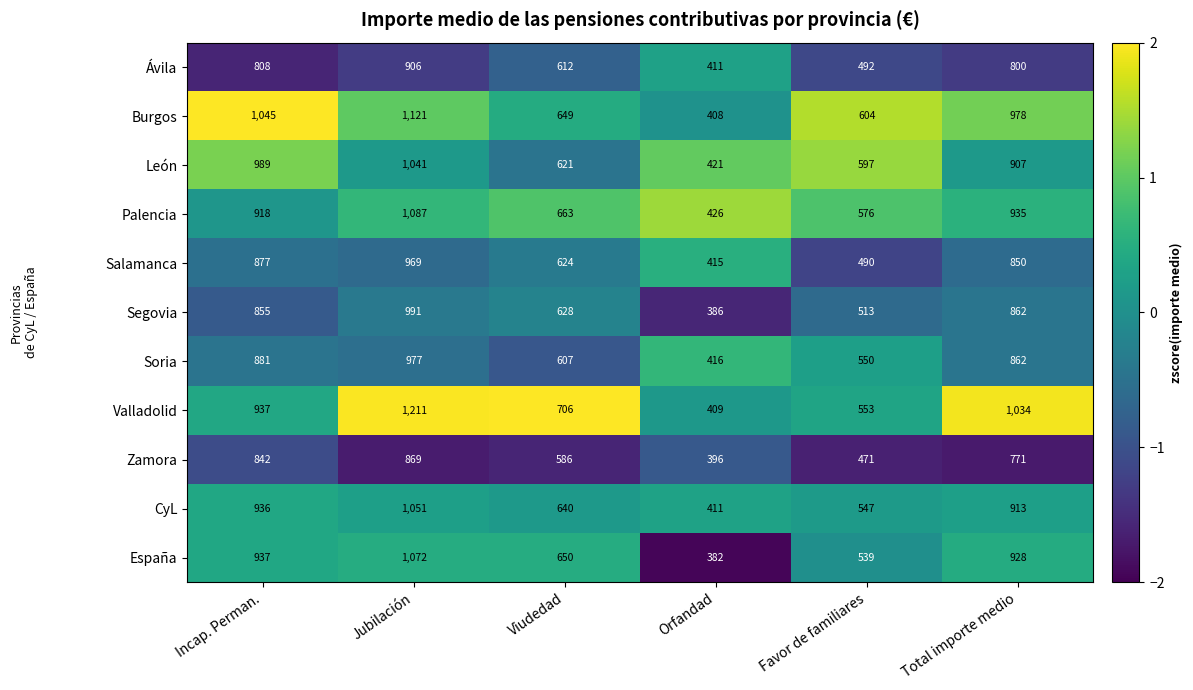

Where does the León series first go above 907?

Incap. Perman.